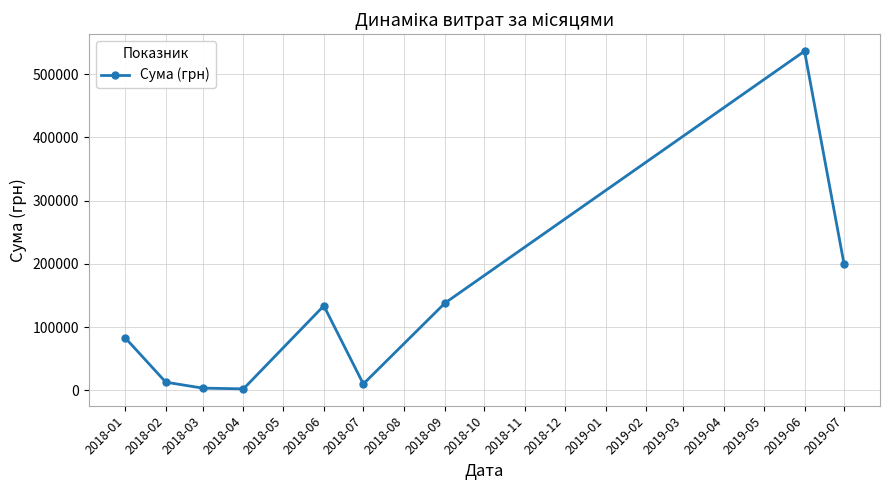

What is the average value?

124386.2